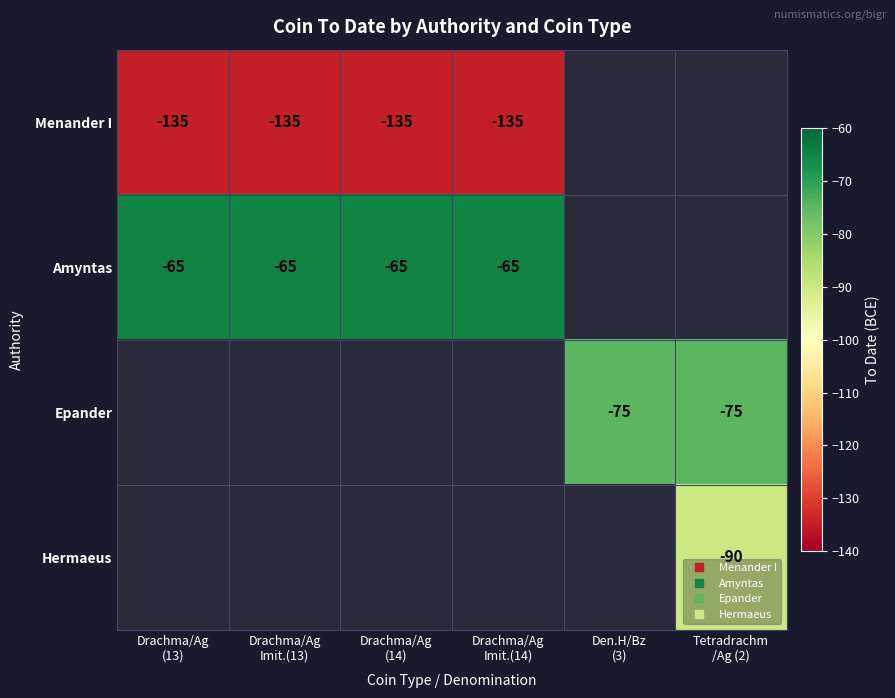

At which label does Menander I reach its peak?

Drachma/Ag (13)